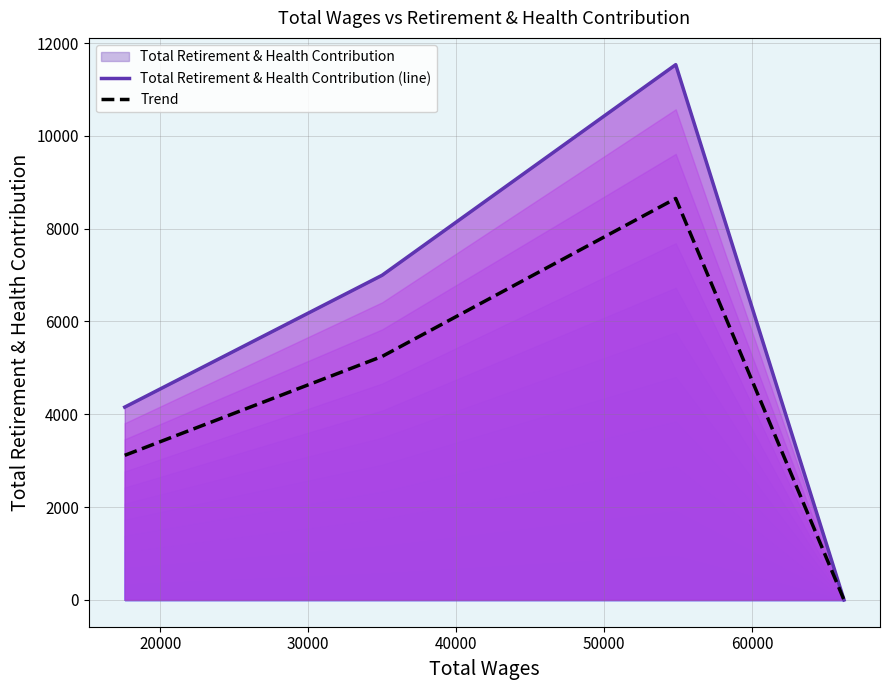

True or false: Total Retirement & Health Contribution (line) and Trend cross at least once.

False